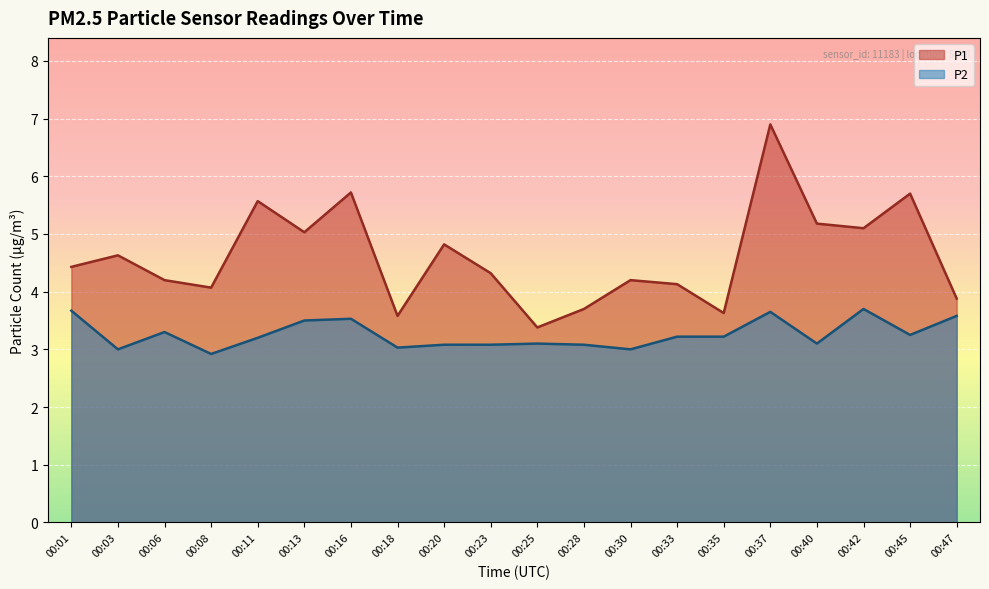

How many lines are shown in the chart?

2